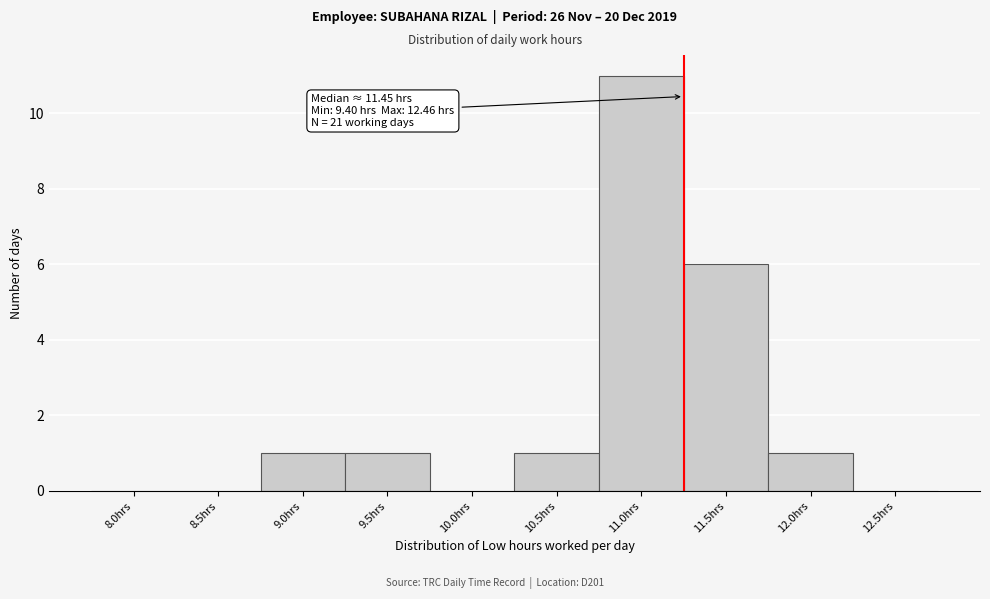

Reading left to right, transcribe all the data shown in this chart.

8.0hrs=0	8.5hrs=0	9.0hrs=1	9.5hrs=1	10.0hrs=0	10.5hrs=1	11.0hrs=11	11.5hrs=6	12.0hrs=1	12.5hrs=0